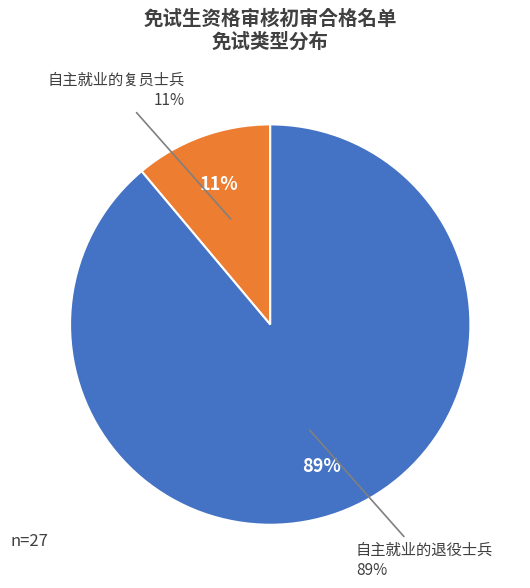

Do 自主就业的复员士兵 and 自主就业的退役士兵 together represent more than half of the pie?

Yes